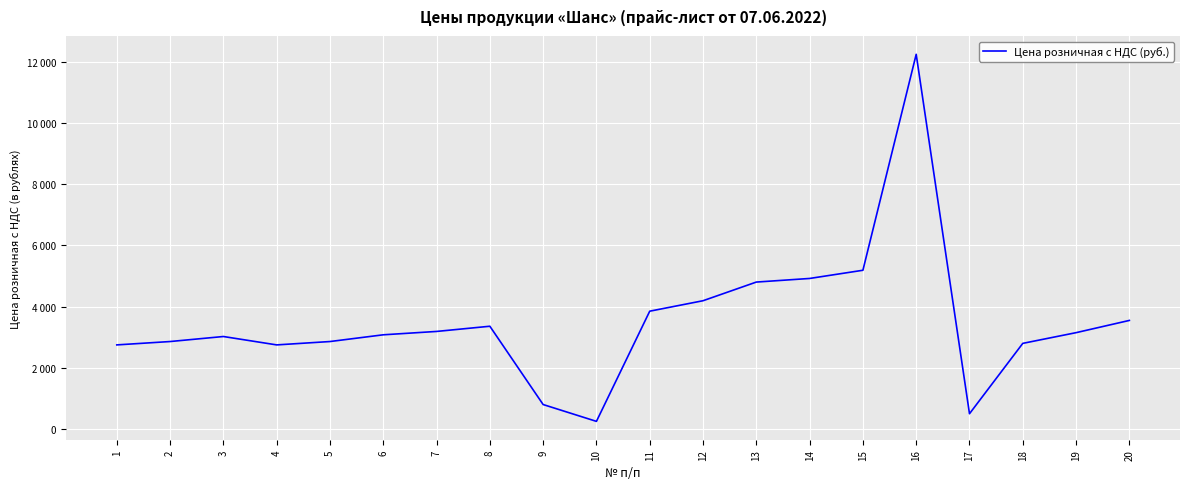

List the labels in order of value, smallest first.

10, 17, 9, 1, 4, 18, 2, 5, 3, 6, 19, 7, 8, 20, 11, 12, 13, 14, 15, 16